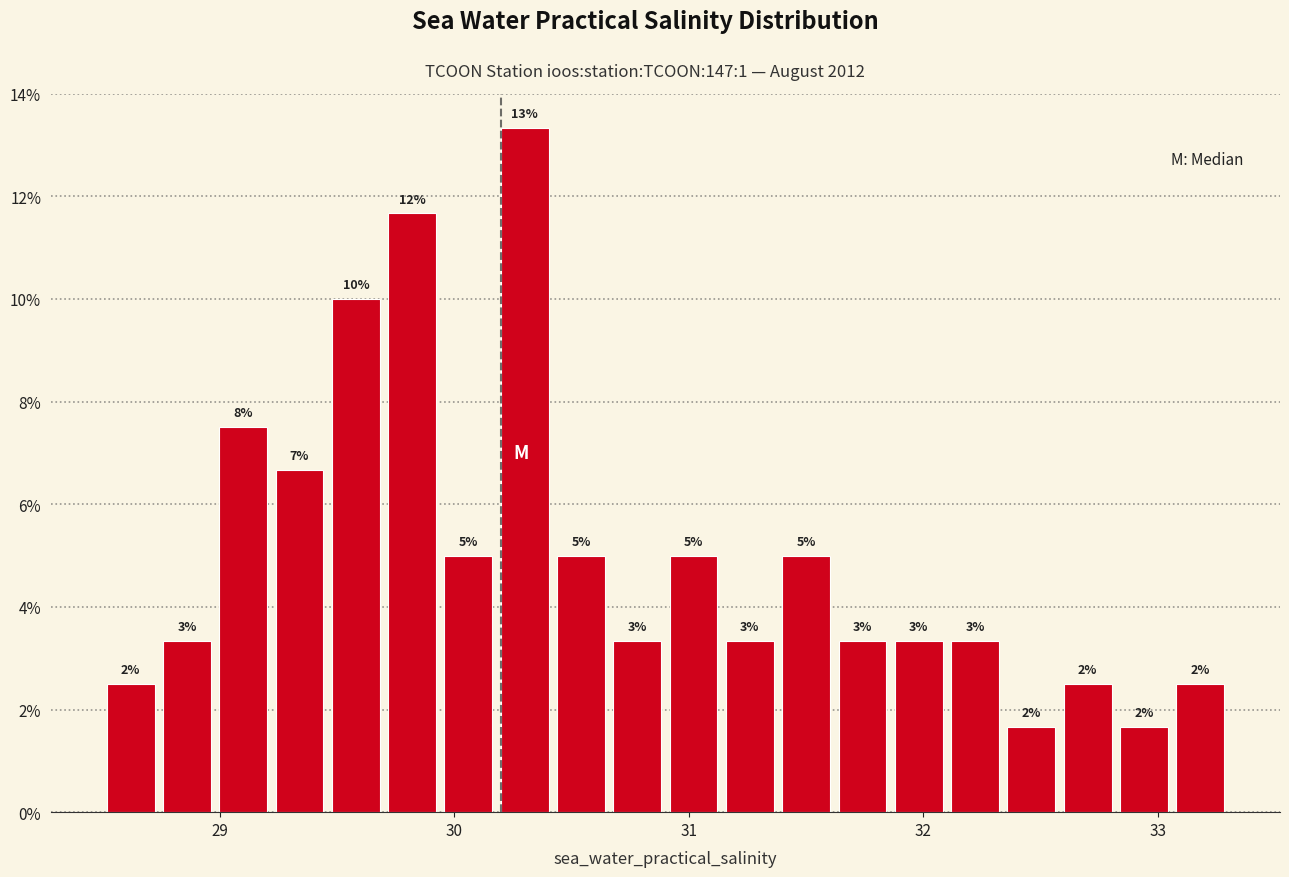

Read against the x-axis, roughly where is the centre of the tallest bar?

30.3